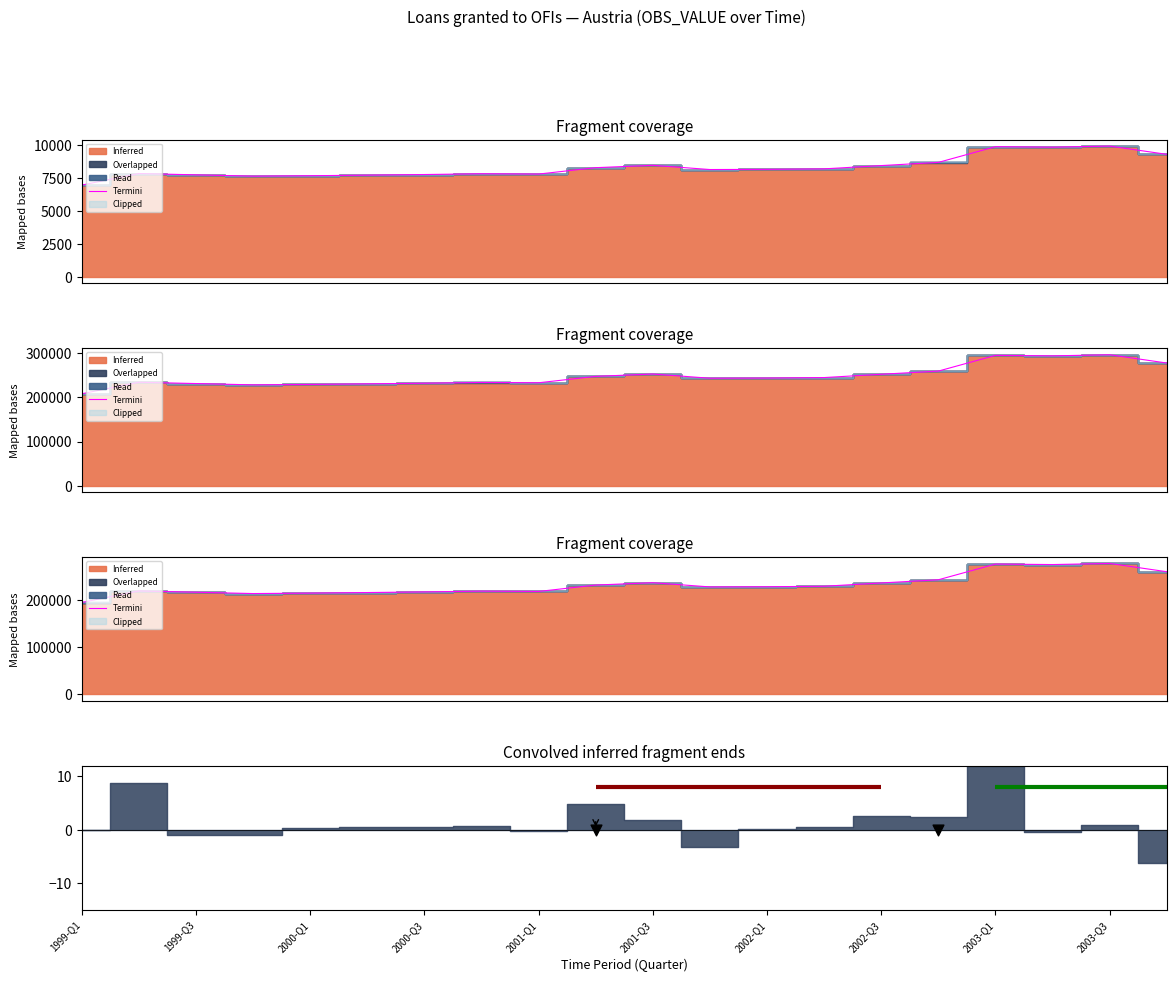

Between 11 and 12, which is larger?

12